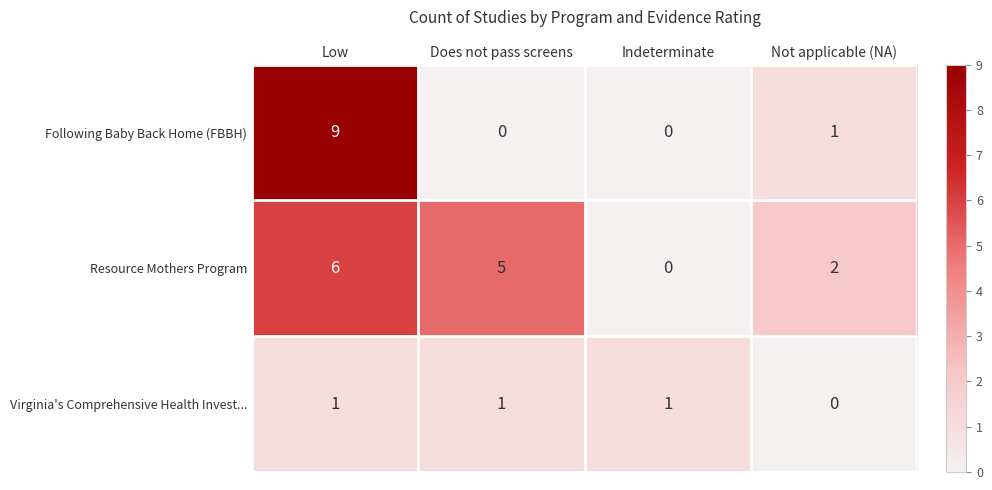

The value of Following Baby Back Home (FBBH) at Indeterminate is -5. True or false?

False